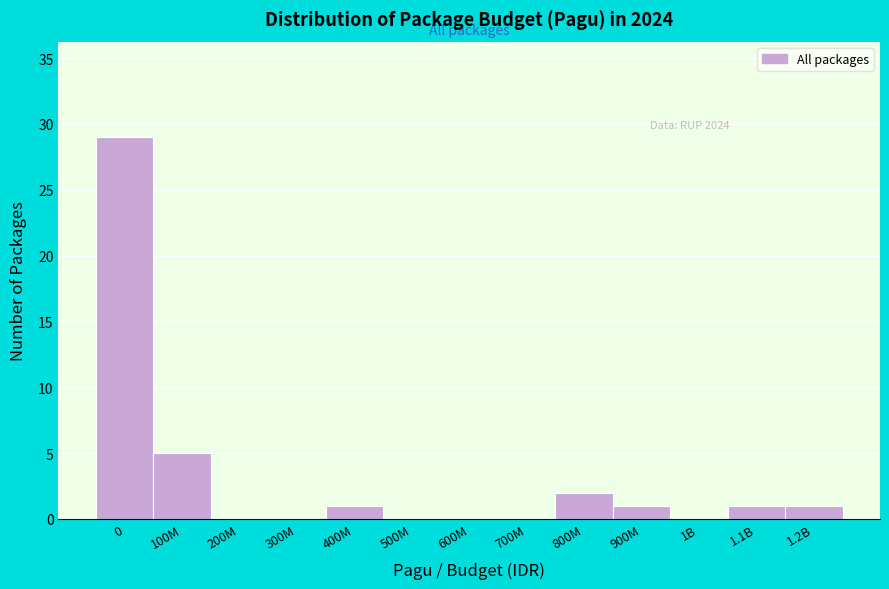

Reading right to left, transcribe all the data shown in this chart.

1.2B=1	1.1B=1	1B=0	900M=1	800M=2	700M=0	600M=0	500M=0	400M=1	300M=0	200M=0	100M=5	0=29